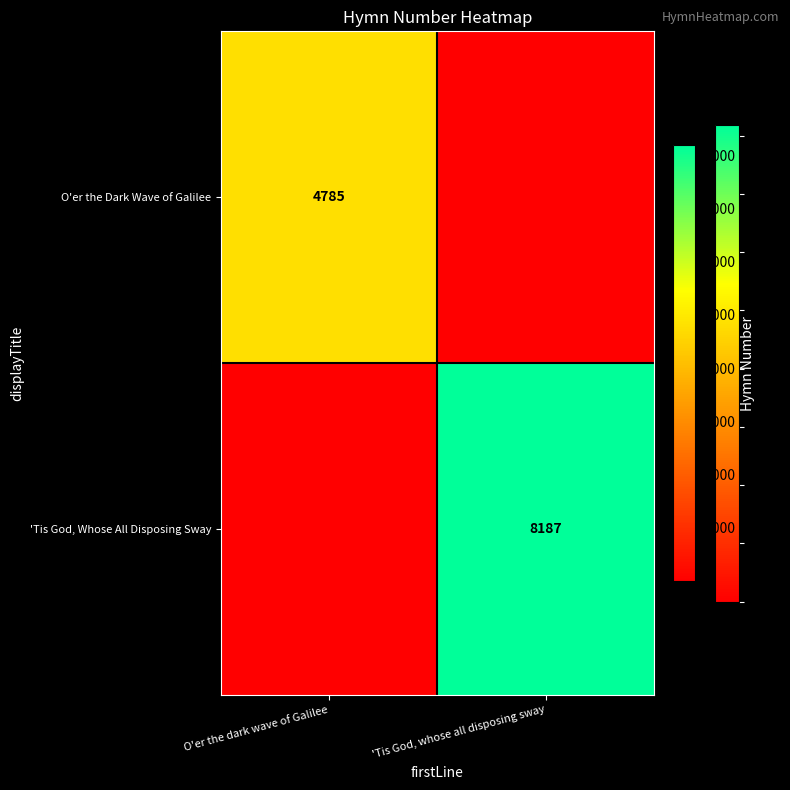

Is it true that O'er the Dark Wave of Galilee equals 7245 at O'er the dark wave of Galilee?

False